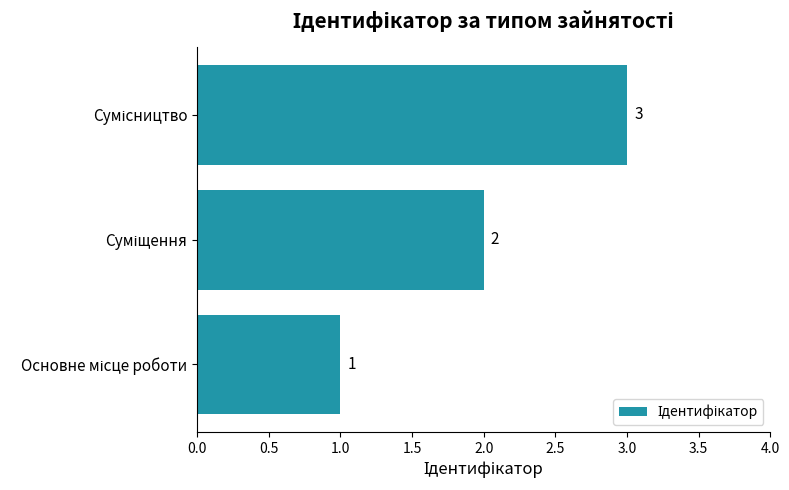

What is the maximum value shown in the chart?

3